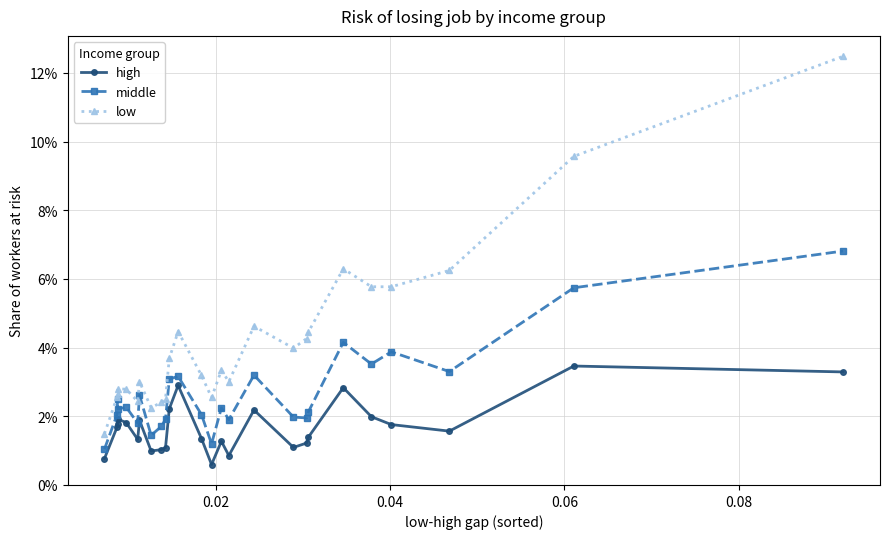

Which series has the largest total across all categories?

low